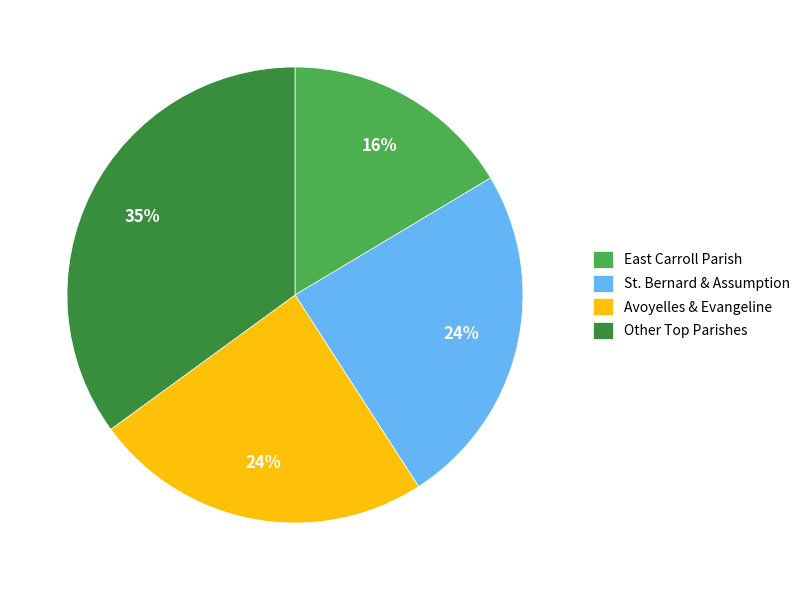

Approximately how many times larger is the value at East Carroll Parish compared to St. Bernard & Assumption?

0.7